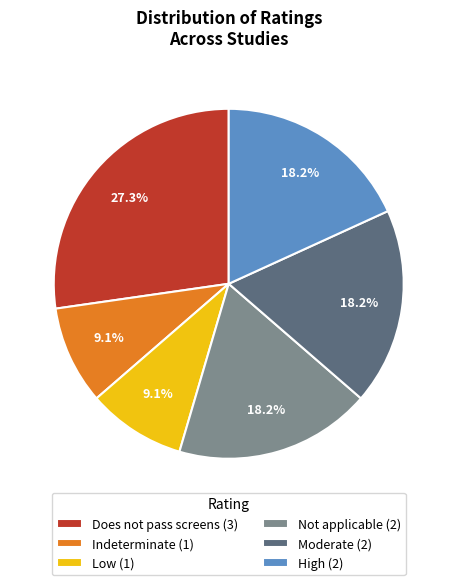

Between Low (1) and Moderate (2), which is larger?

Moderate (2)